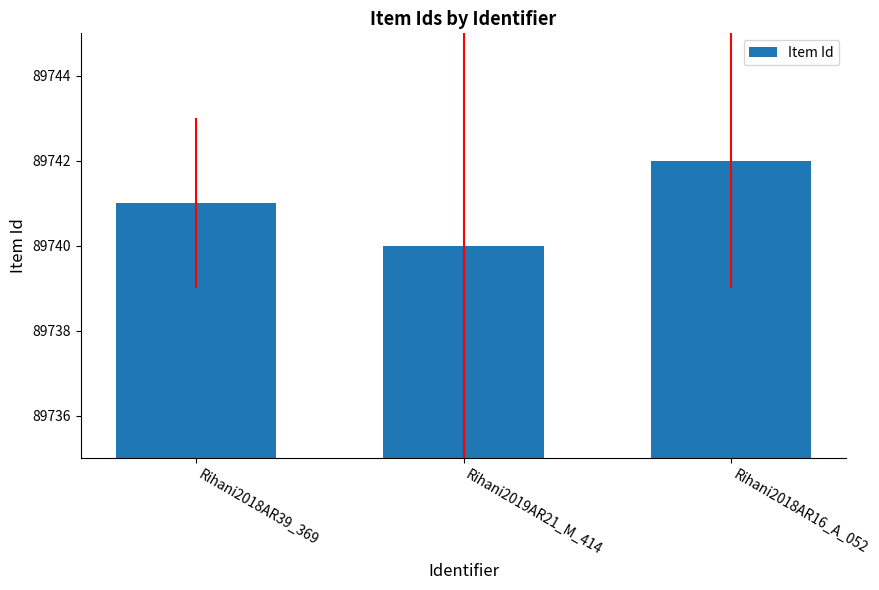

The value at Rihani2019AR21_M_414 is 58443. True or false?

False